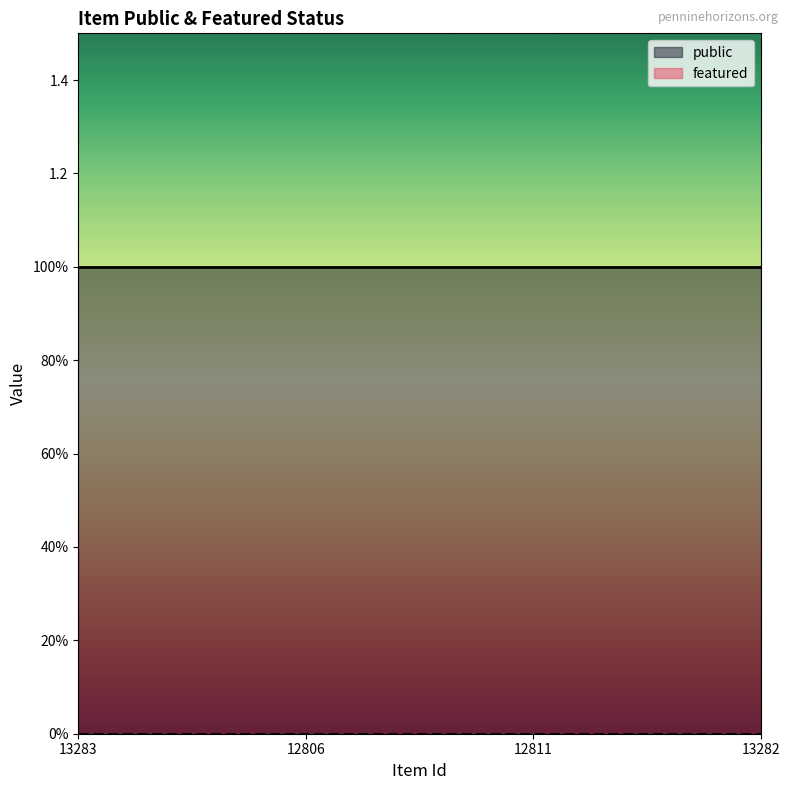

Rank the series at 13282 from highest to lowest value.

public, featured